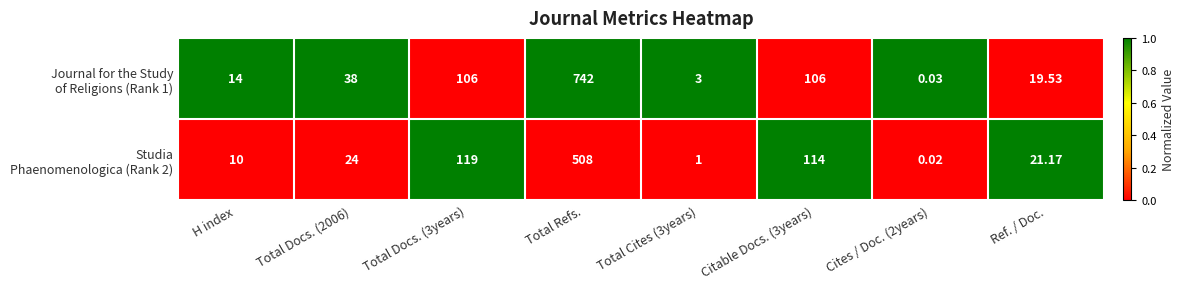

At which category is the sum across all series the highest?

Total Refs.